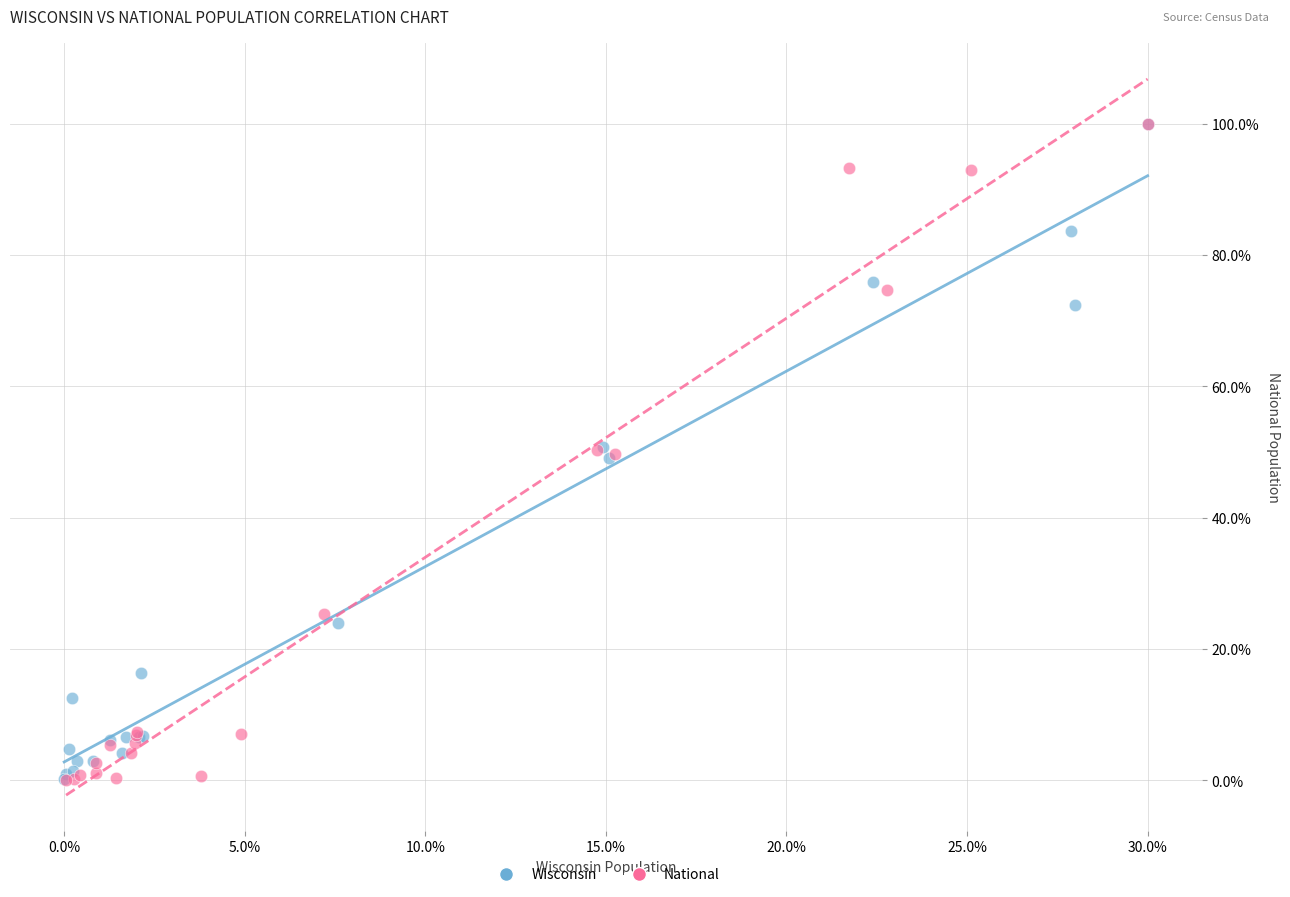

Which series has the largest Y range (max minus min)?

National